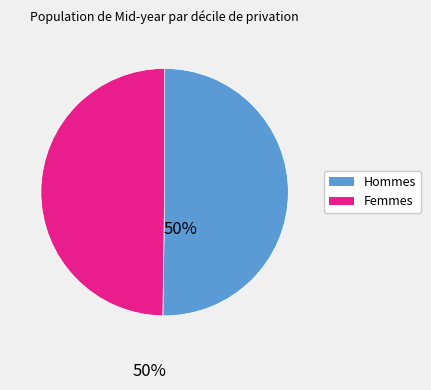

Count the number of slices in the pie.

2